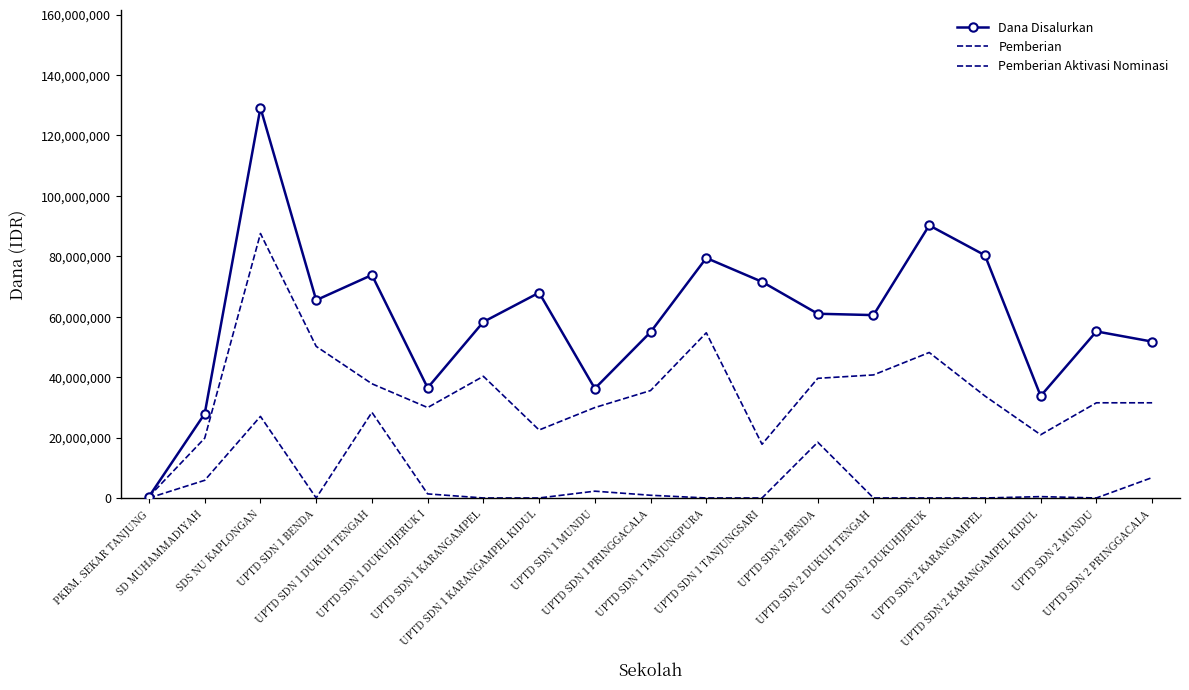

List the series in order of their peak value, lowest first.

Pemberian Aktivasi Nominasi, Pemberian, Dana Disalurkan